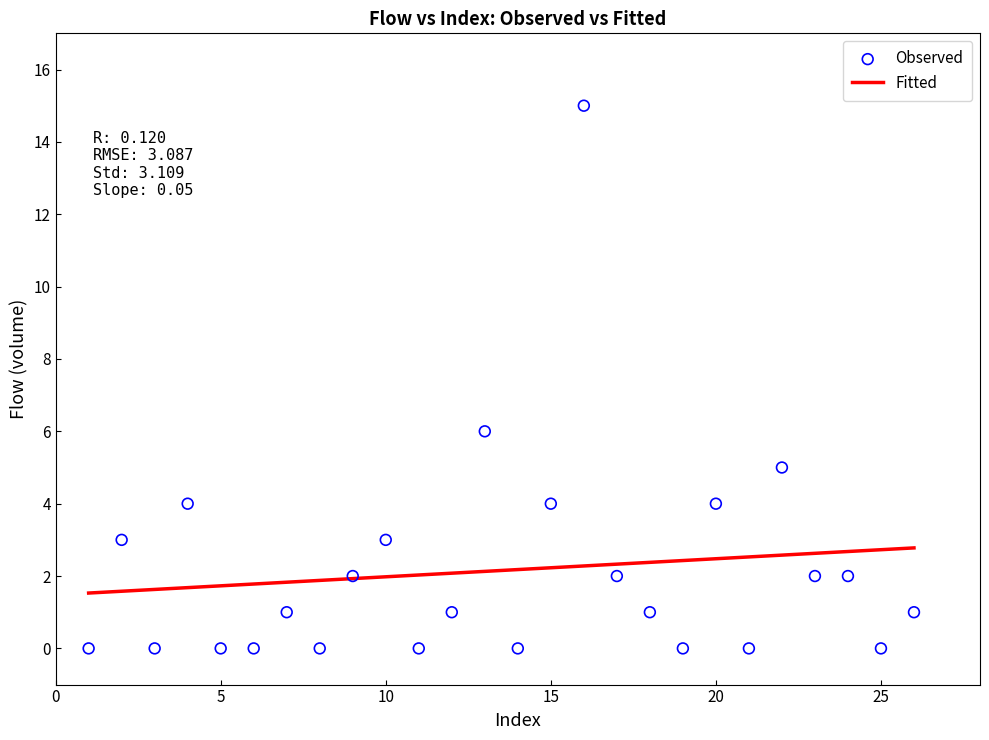

What is the range of Y values (max minus min)?

15